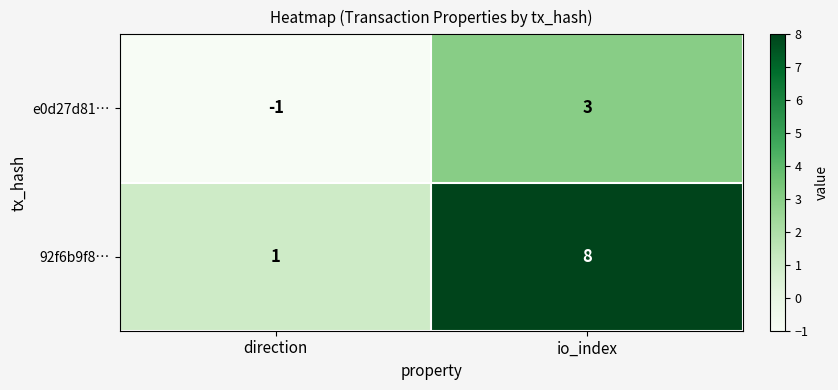

At which category does the chart reach its minimum across all series?

direction